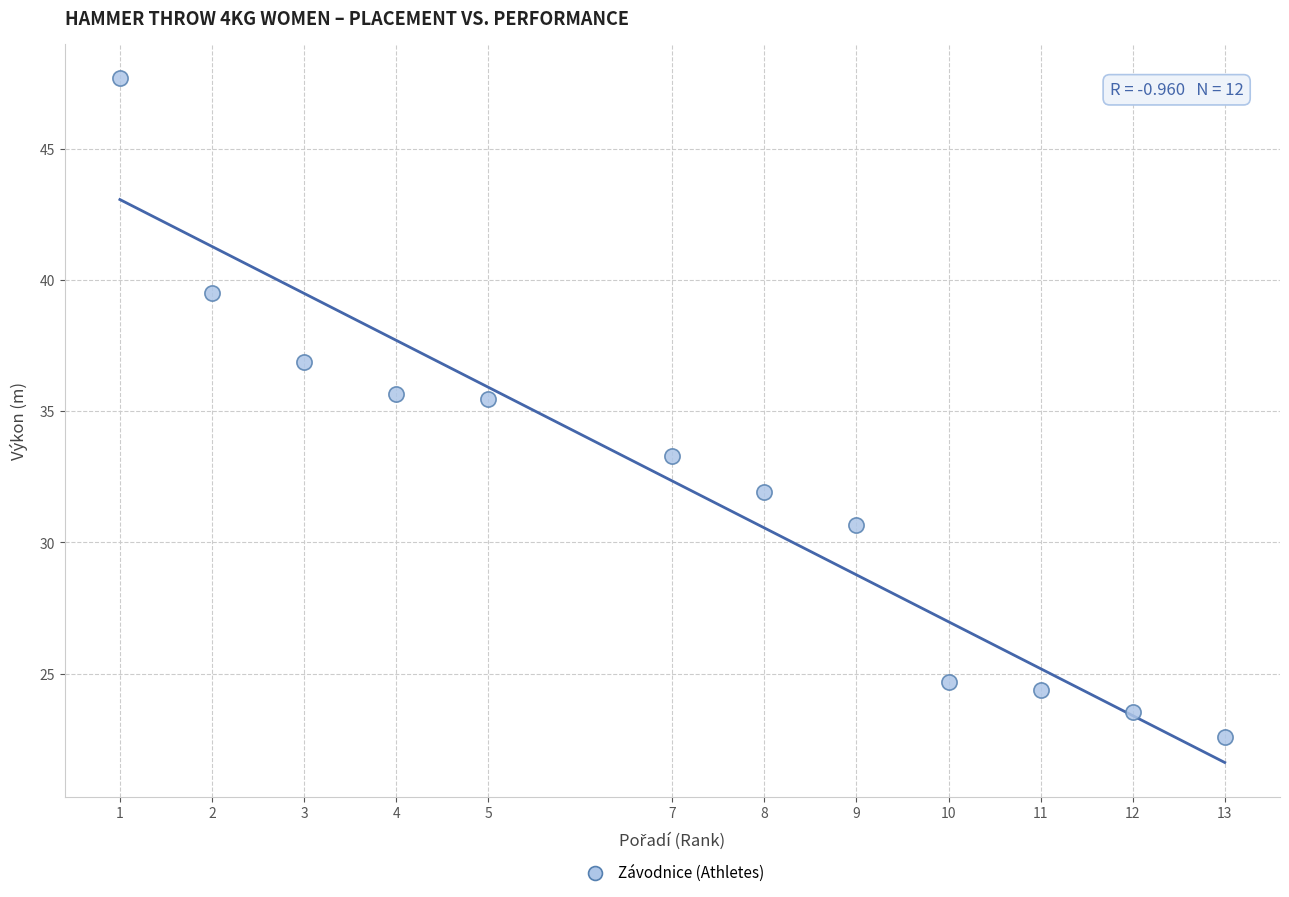

What is the average Y value?

32.2